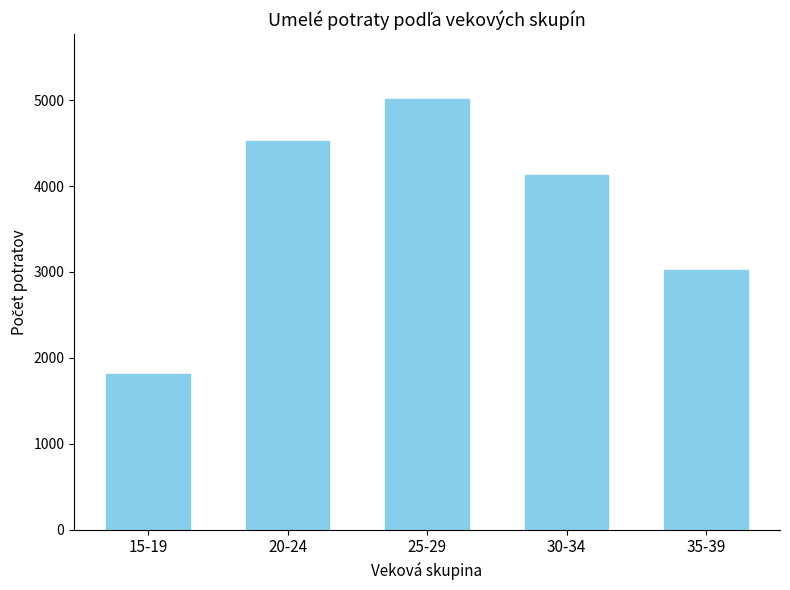

Is it true that the value at 15-19 is 1816?

True